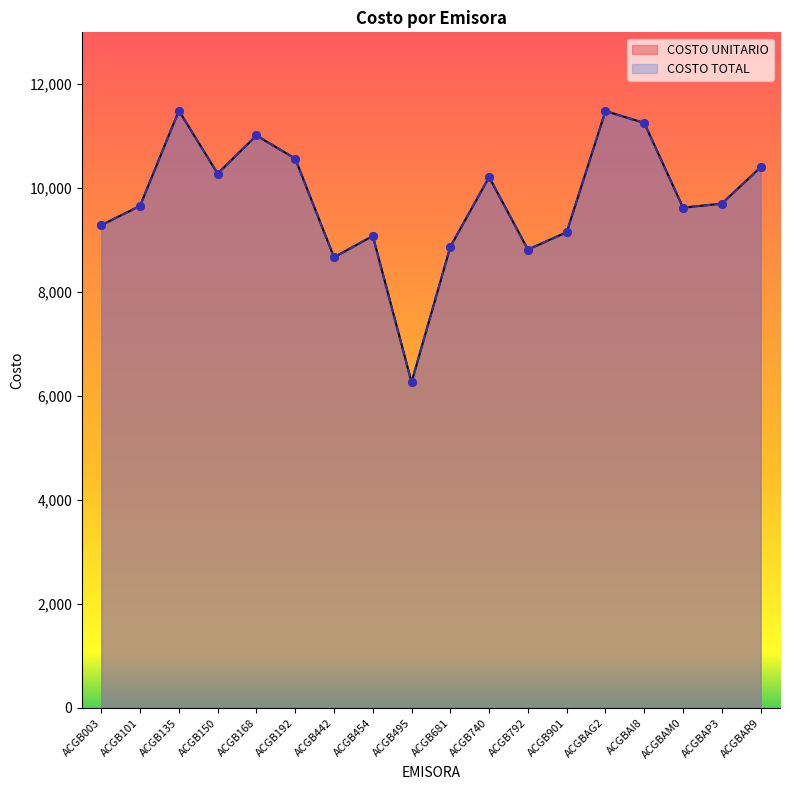

Which series contains the lowest Y value?

COSTO UNITARIO